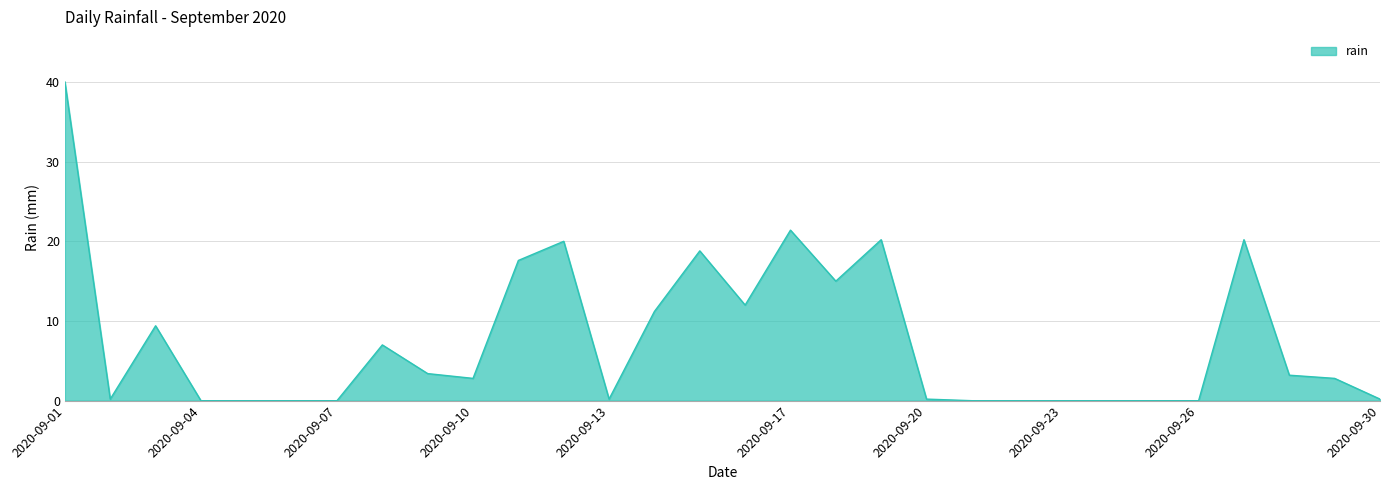

What is the maximum value shown in the chart?

40.0